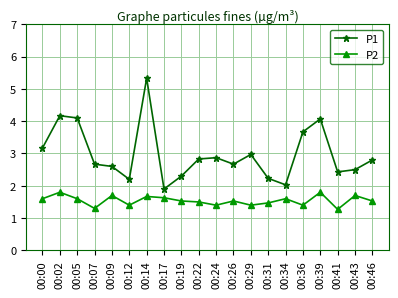

Reading left to right, extract all data points from this chart.

P1: 00:00=3.2	00:02=4.2	00:05=4.1	00:07=2.7	00:09=2.6	00:12=2.2	00:14=5.3	00:17=1.9	00:19=2.3	00:22=2.8	00:24=2.9	00:26=2.7	00:29=3.0	00:31=2.2	00:34=2.0	00:36=3.7	00:39=4.1	00:41=2.4	00:43=2.5	00:46=2.8
P2: 00:00=1.6	00:02=1.8	00:05=1.6	00:07=1.3	00:09=1.7	00:12=1.4	00:14=1.7	00:17=1.6	00:19=1.5	00:22=1.5	00:24=1.4	00:26=1.5	00:29=1.4	00:31=1.5	00:34=1.6	00:36=1.4	00:39=1.8	00:41=1.3	00:43=1.7	00:46=1.5